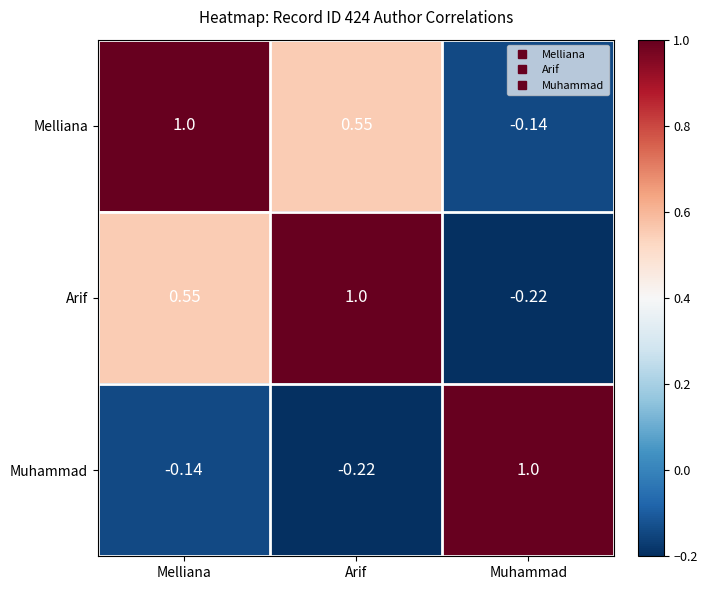

List the labels in order of Melliana value, largest first.

Melliana, Arif, Muhammad